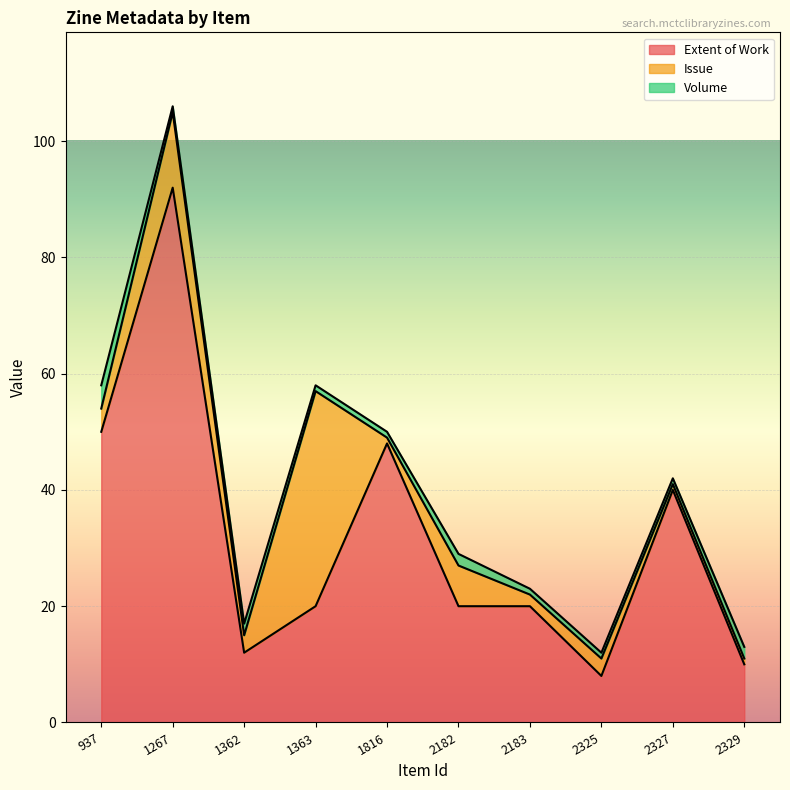

List the labels in order of Volume value, smallest first.

1267, 1363, 1816, 2183, 2325, 2327, 1362, 2182, 2329, 937